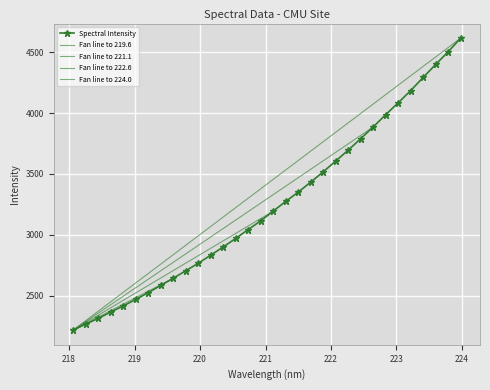

Which has a higher value, 219.0156 or 220.3533?

220.3533